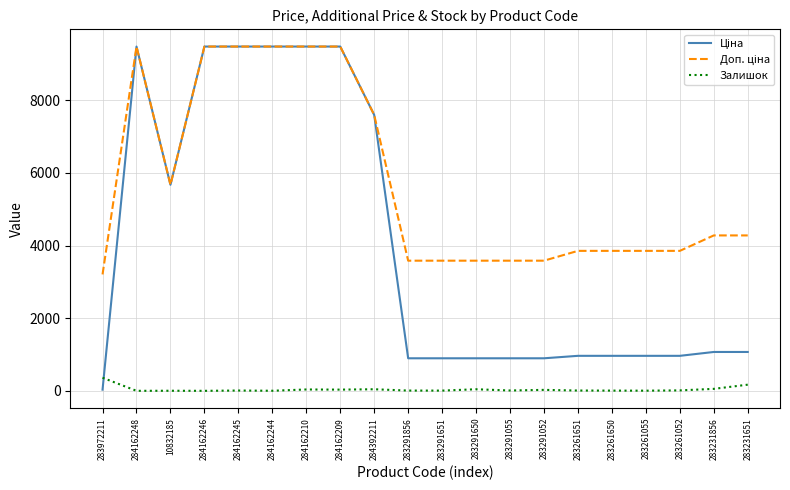

What is the total value across all series at 284162248?

18960.1